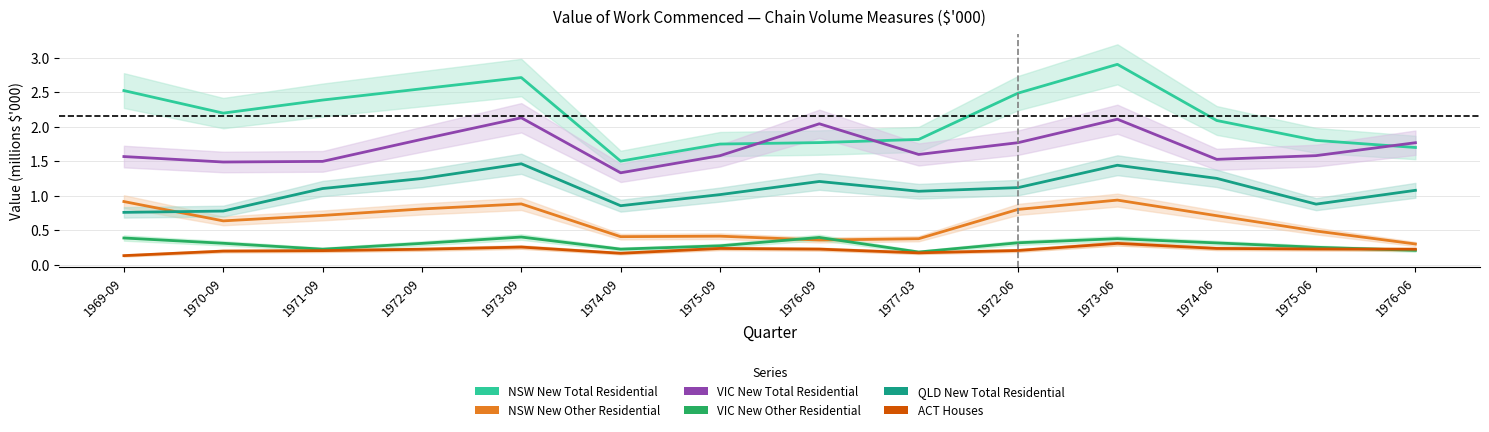

Reading left to right, what are all the values shown in this chart?

NSW New Total Residential: 2.5	2.2	2.4	2.6	2.7	1.5	1.8	1.8	1.8	2.5	2.9	2.1	1.8	1.7
NSW New Other Residential: 0.9	0.6	0.7	0.8	0.9	0.4	0.4	0.4	0.4	0.8	0.9	0.7	0.5	0.3
VIC New Total Residential: 1.6	1.5	1.5	1.8	2.1	1.3	1.6	2.0	1.6	1.8	2.1	1.5	1.6	1.8
VIC New Other Residential: 0.4	0.3	0.2	0.3	0.4	0.2	0.3	0.4	0.2	0.3	0.4	0.3	0.3	0.2
QLD New Total Residential: 0.8	0.8	1.1	1.3	1.5	0.9	1.0	1.2	1.1	1.1	1.4	1.3	0.9	1.1
ACT Houses: 0.1	0.2	0.2	0.2	0.3	0.2	0.2	0.2	0.2	0.2	0.3	0.2	0.2	0.2